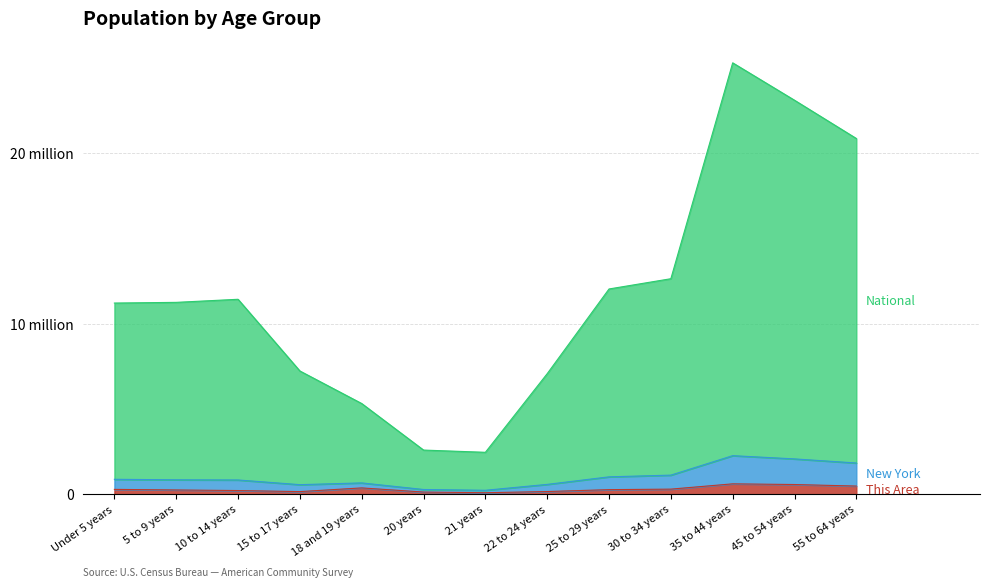

In National, how many points are lower than both neighbors (excluding endpoints)?

2